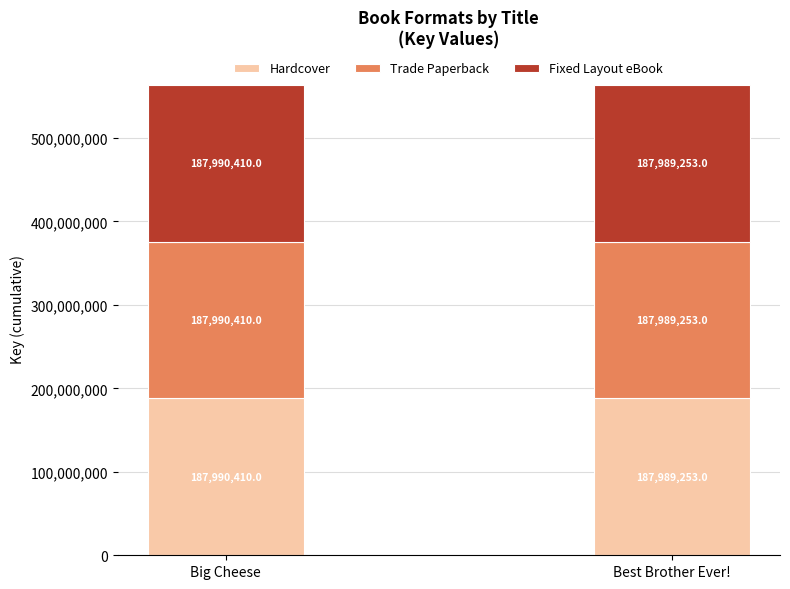

What is the sum of all Hardcover values?

375979663